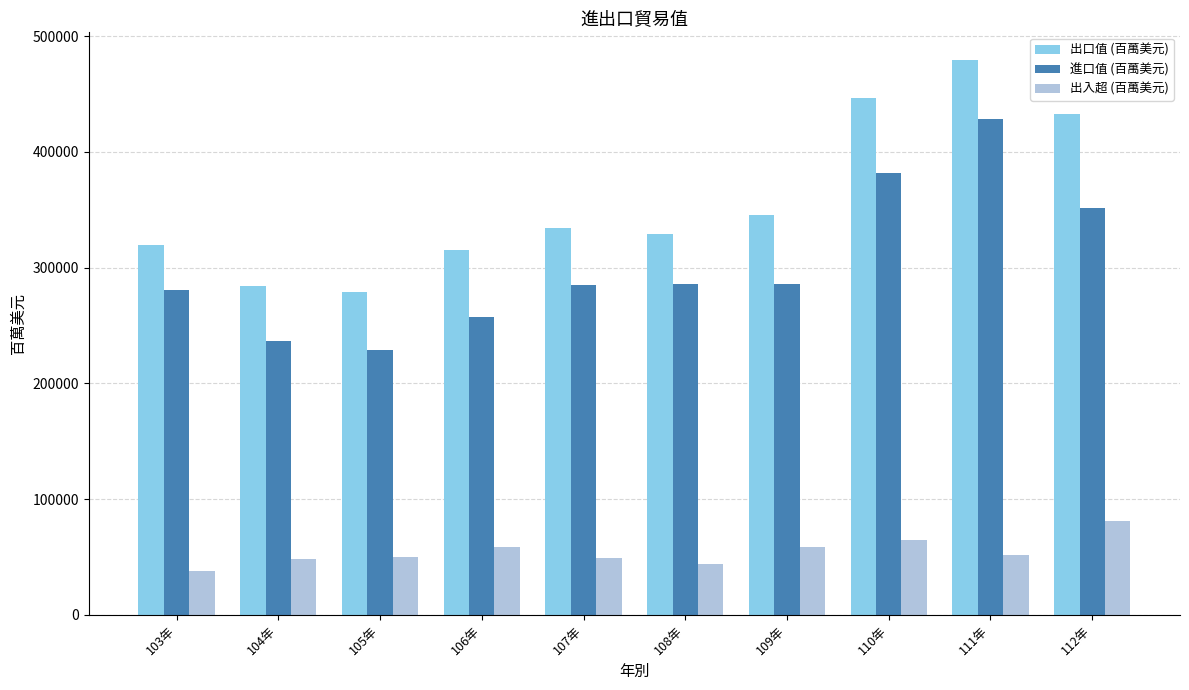

What is the label of the 10th bar from the right?

103年